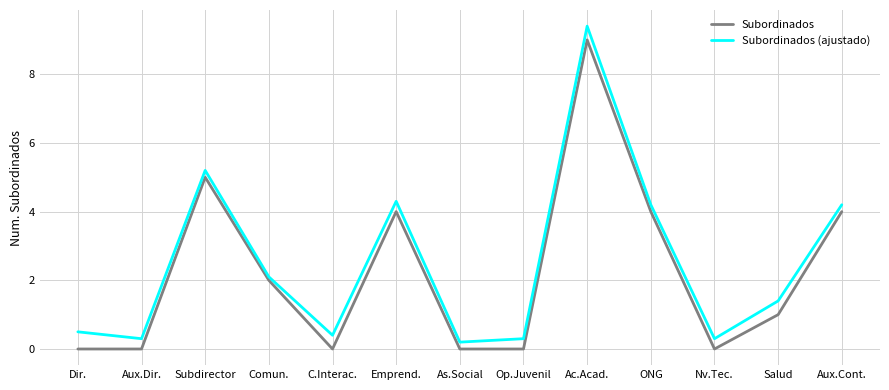

Rank the series at Op.Juvenil from lowest to highest value.

Subordinados, Subordinados (ajustado)